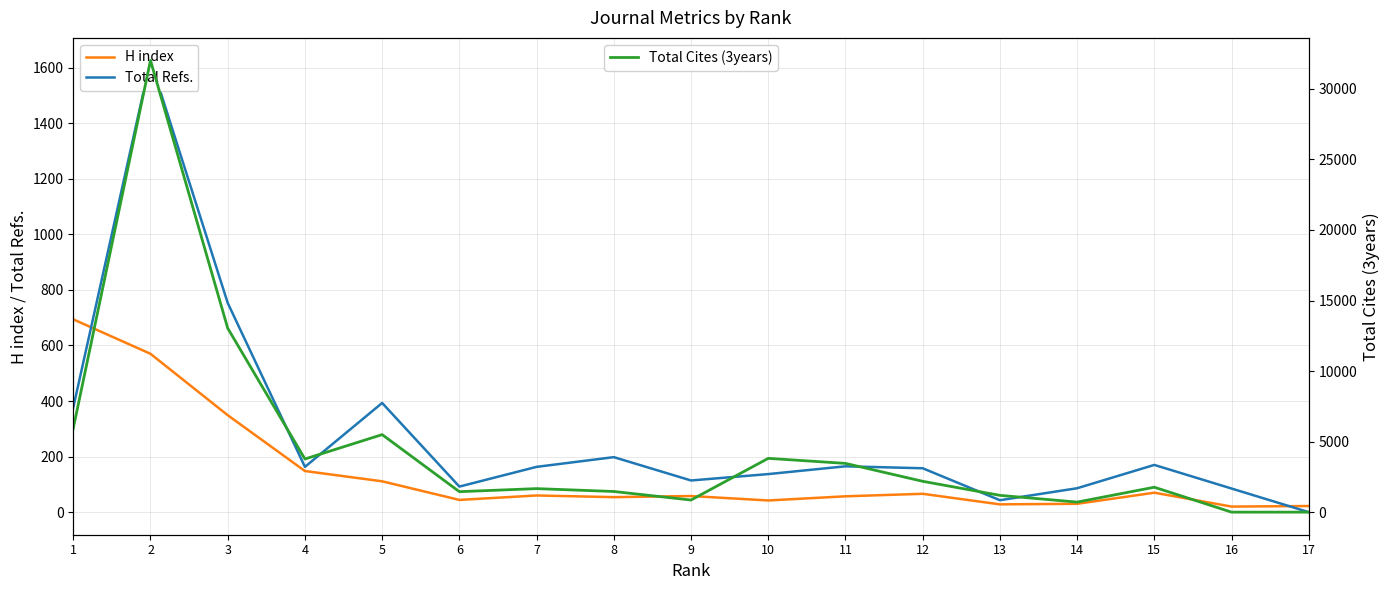

Rank the categories by Total Cites (3years) value from lowest to highest.

16, 17, 14, 9, 13, 6, 8, 7, 15, 12, 11, 4, 10, 5, 1, 3, 2